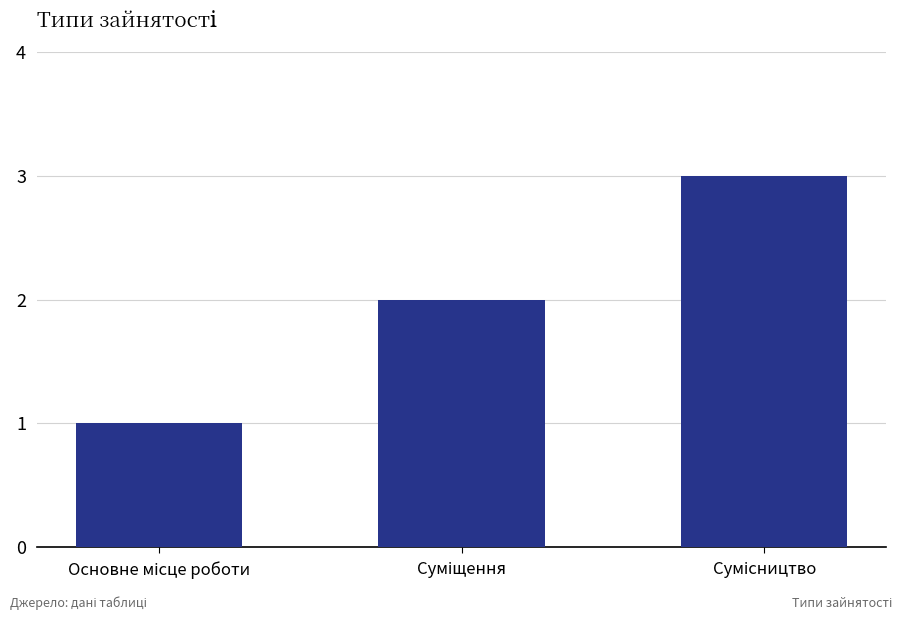

What is the sum of all values?

6